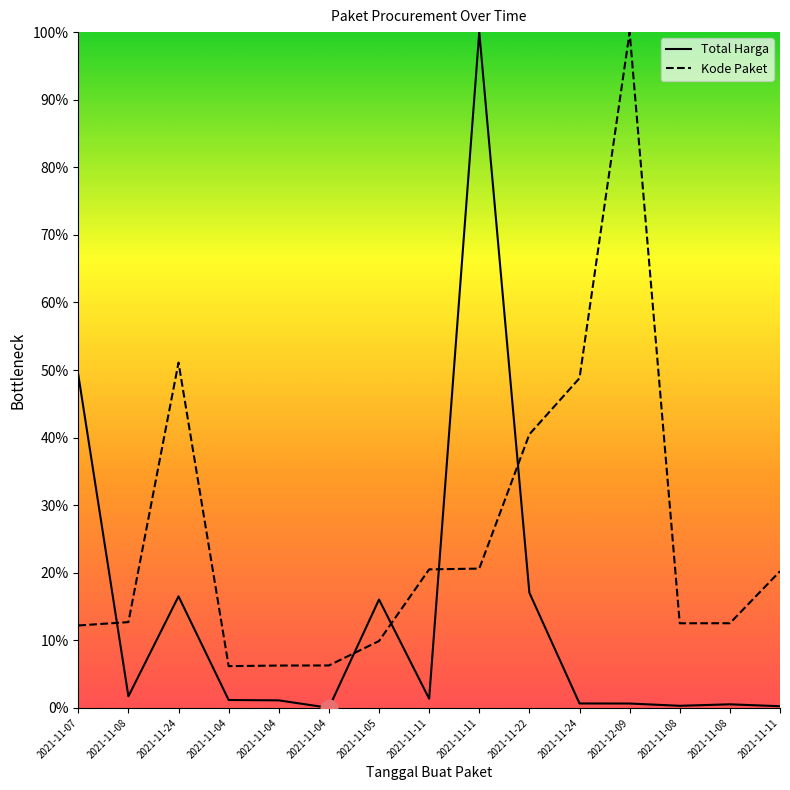

Reading left to right, what are all the values shown in this chart?

Total Harga: 2021-11-07=49.3	2021-11-08=1.7	2021-11-24=16.5	2021-11-04=1.2	2021-11-04=1.1	2021-11-04=0.0	2021-11-05=16.0	2021-11-11=1.4	2021-11-11=100.0	2021-11-22=17.0	2021-11-24=0.7	2021-12-09=0.7	2021-11-08=0.3	2021-11-08=0.5	2021-11-11=0.3
Kode Paket: 2021-11-07=12.2	2021-11-08=12.7	2021-11-24=51.1	2021-11-04=6.2	2021-11-04=6.3	2021-11-04=6.3	2021-11-05=9.9	2021-11-11=20.5	2021-11-11=20.6	2021-11-22=40.5	2021-11-24=48.8	2021-12-09=100.0	2021-11-08=12.5	2021-11-08=12.5	2021-11-11=20.2